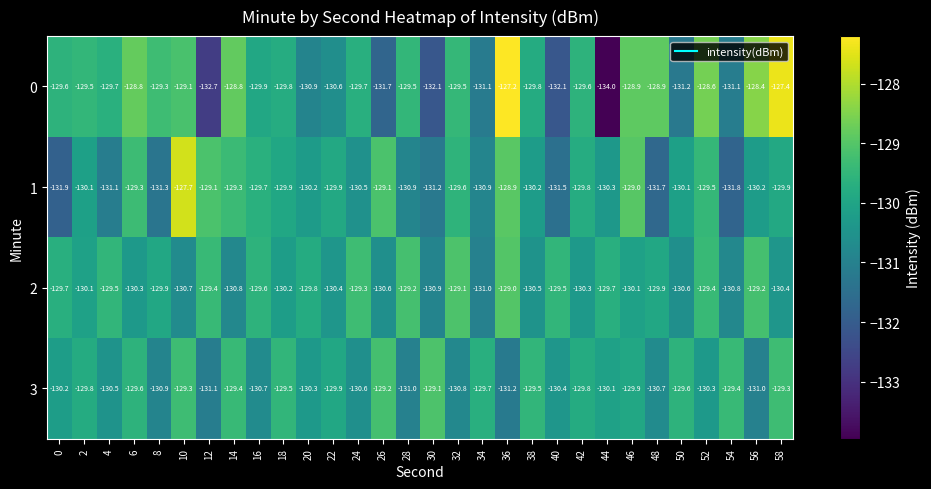

What is the approximate value of 2 at 40?

-129.5